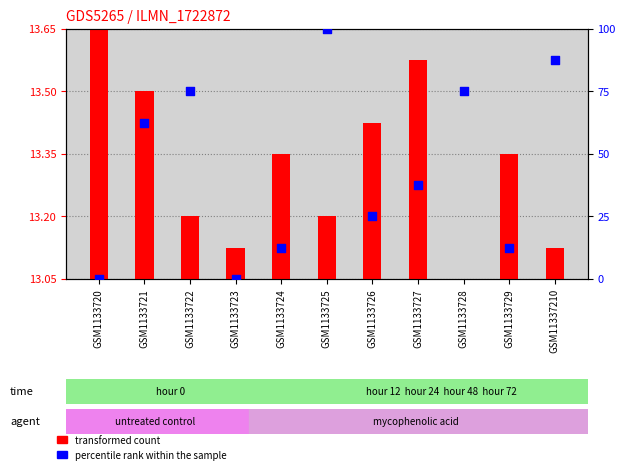

Which series has the largest total across all categories?

percentile rank within the sample